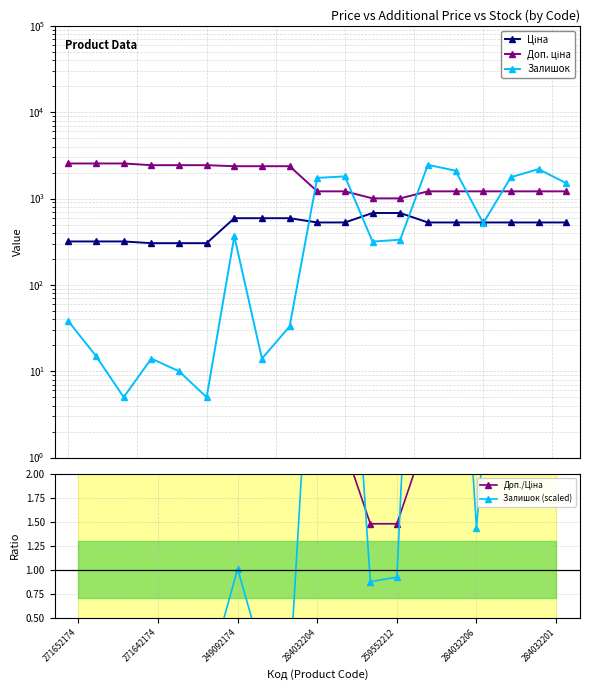

How many lines are shown in the chart?

5